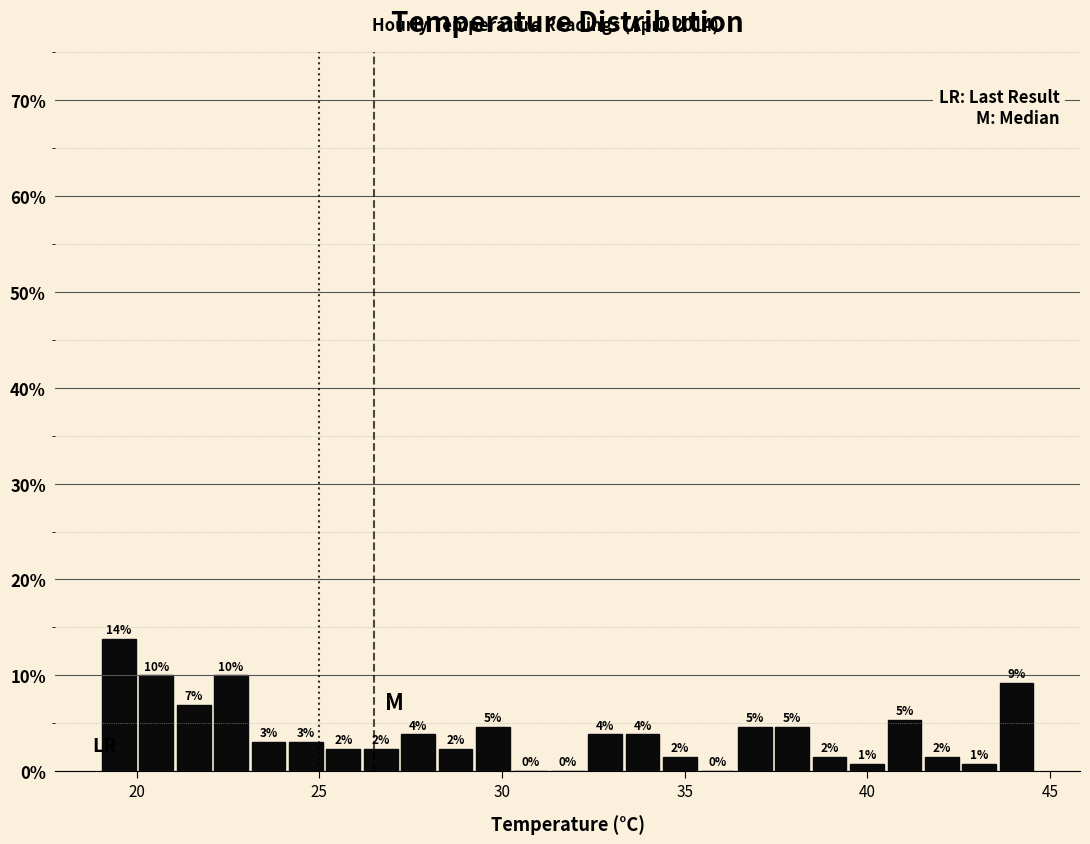

Read against the x-axis, roughly where is the centre of the tallest bar?

19.5